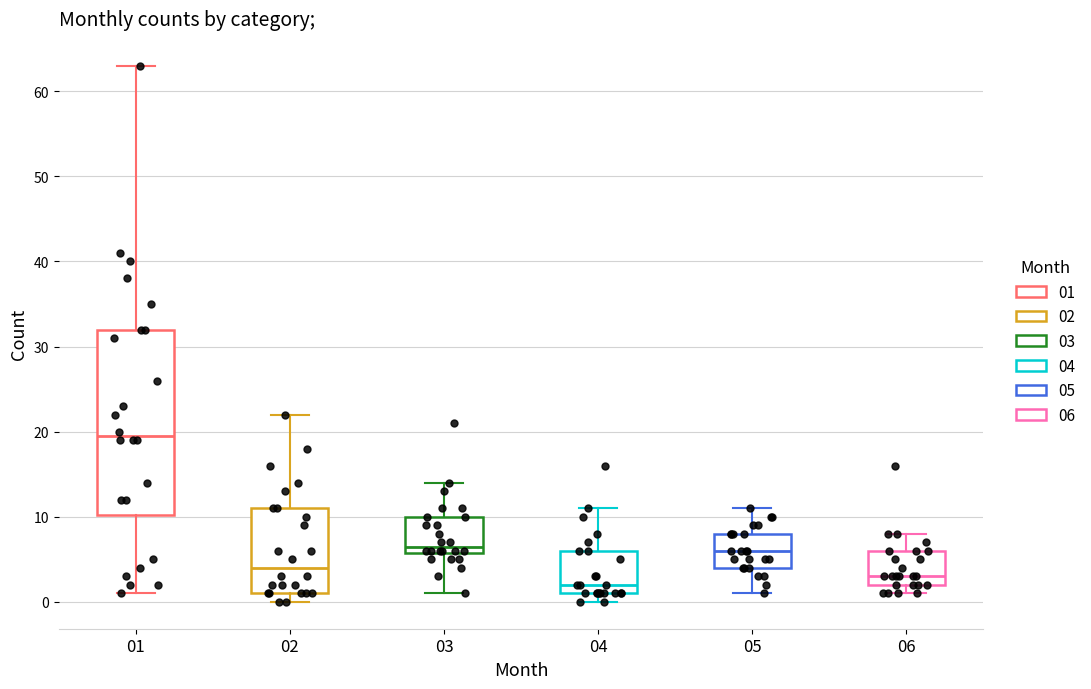

Reading left to right, read every box against the y-axis: the position of its median line, the range the box covers, and the ends of its whiskers. The values are not printed on the chart, so give them approximately, as read against the axis.

01: median 20, box 10 to 32, whiskers 1 to 63
02: median 4, box 1 to 11, whiskers 0 to 22
03: median 7, box 6 to 10, whiskers 1 to 14
04: median 2, box 1 to 6, whiskers 0 to 11
05: median 6, box 4 to 8, whiskers 1 to 11
06: median 3, box 2 to 6, whiskers 1 to 8